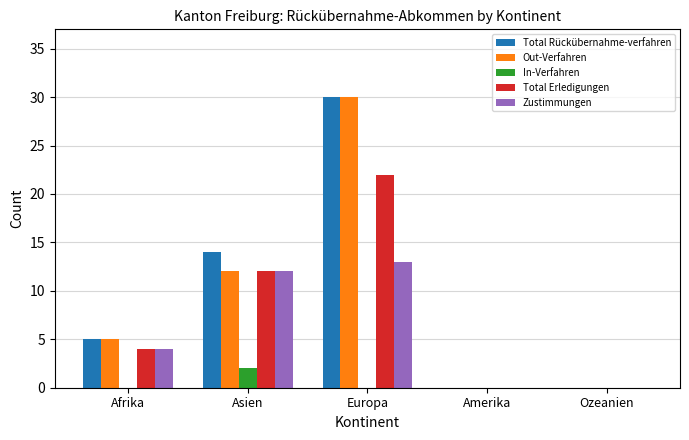

What is the sum of all Total Rückübernahme-verfahren values?

49